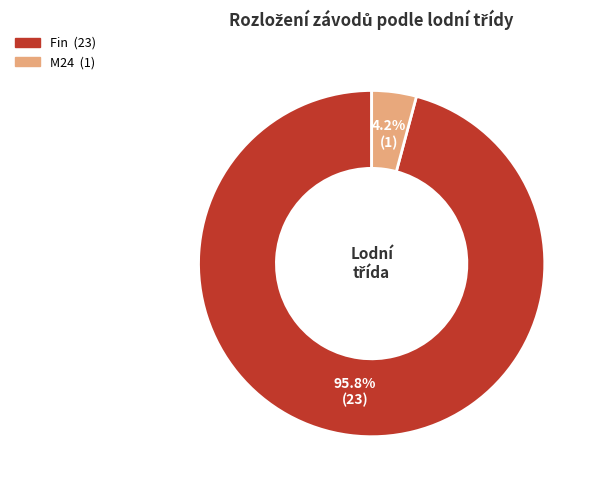

What percentage is the Fin slice, to the nearest percent?

96%